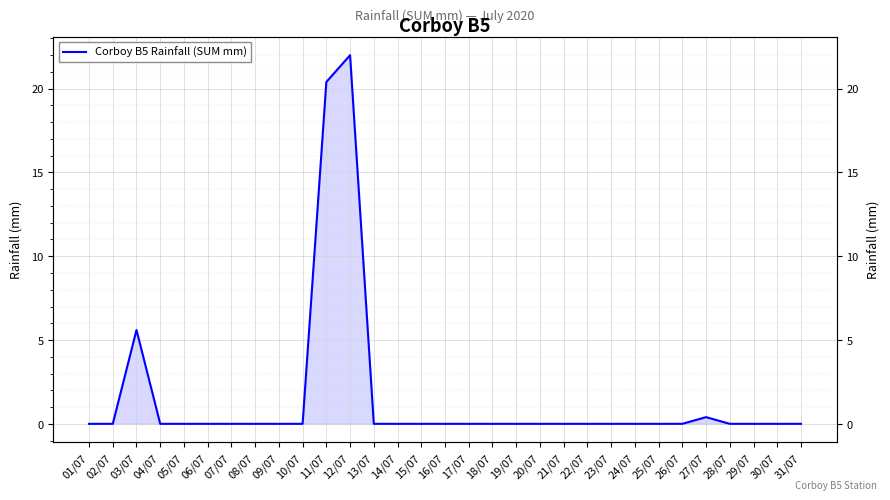

What position from the left is 06/07?

6